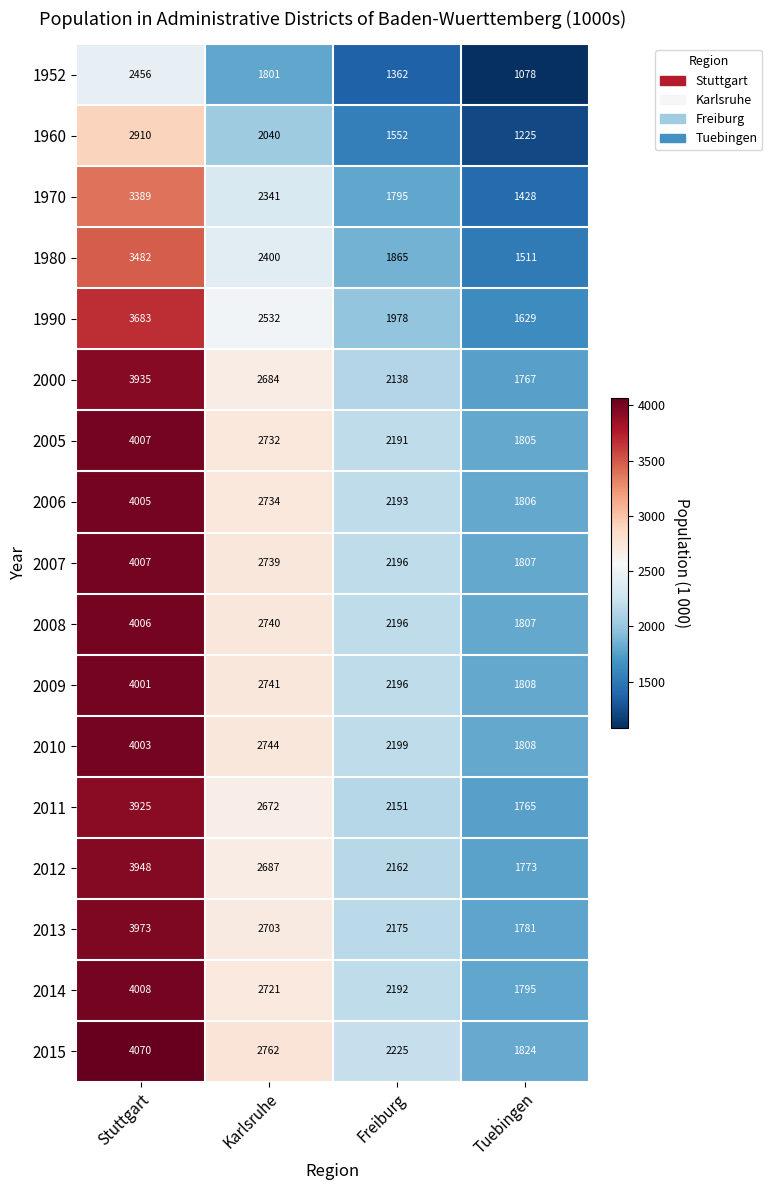

Rank the categories by 2005 value from lowest to highest.

Tuebingen, Freiburg, Karlsruhe, Stuttgart